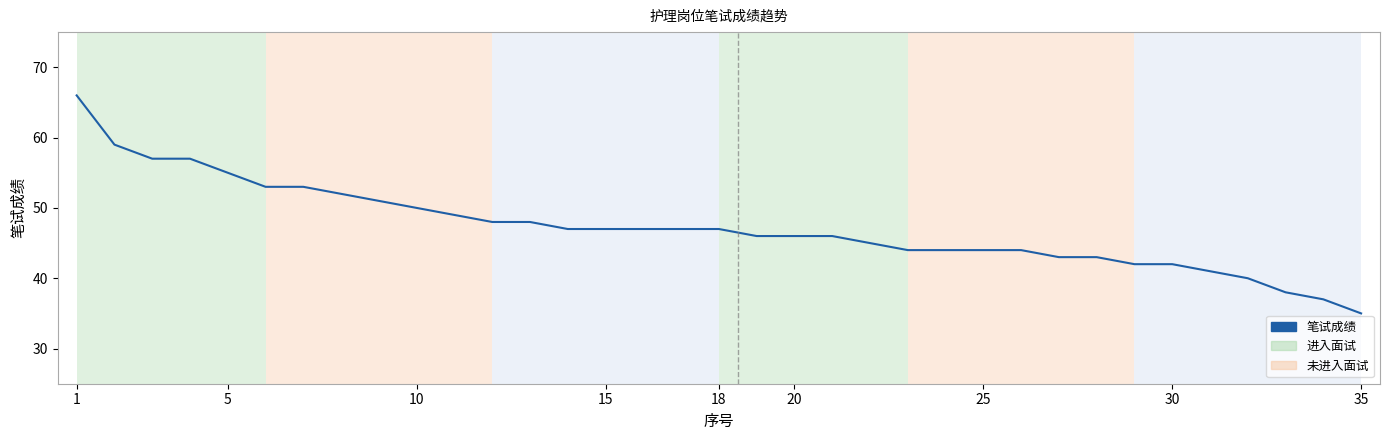

What is the difference between the maximum and minimum values?

31